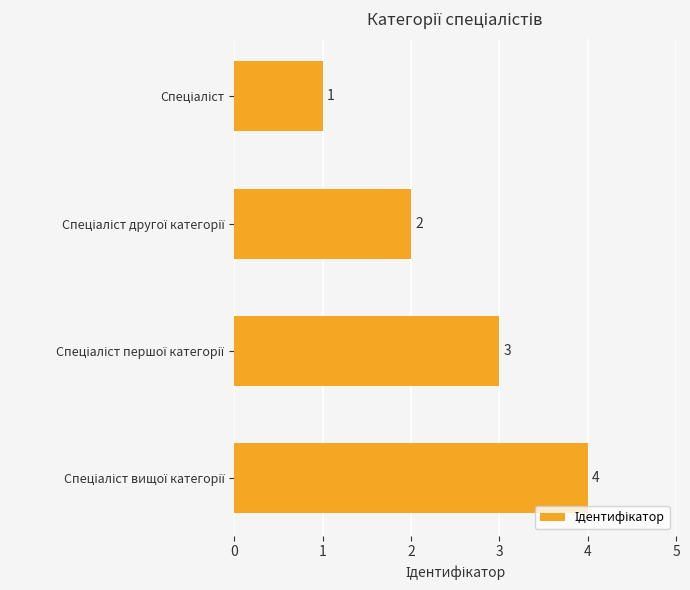

What is the value of the 2nd bar from the top?

2